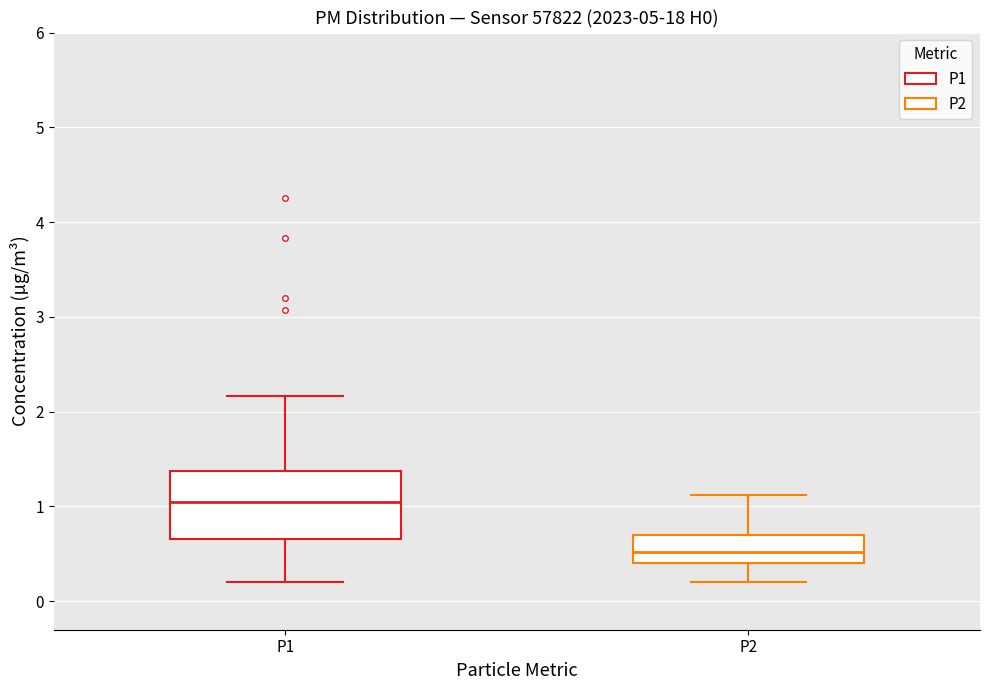

Where does the lower whisker of the box for P2 end on the y-axis? The values are not printed on the chart, so give them approximately, as read against the axis.

0.2